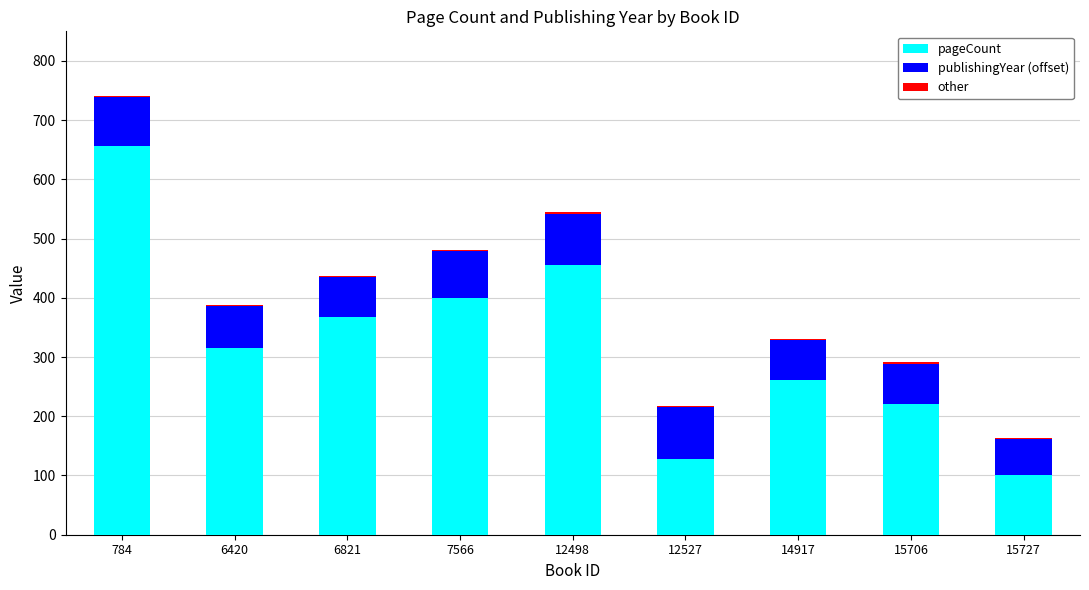

Are the bars grouped side by side (vs. stacked)?

No